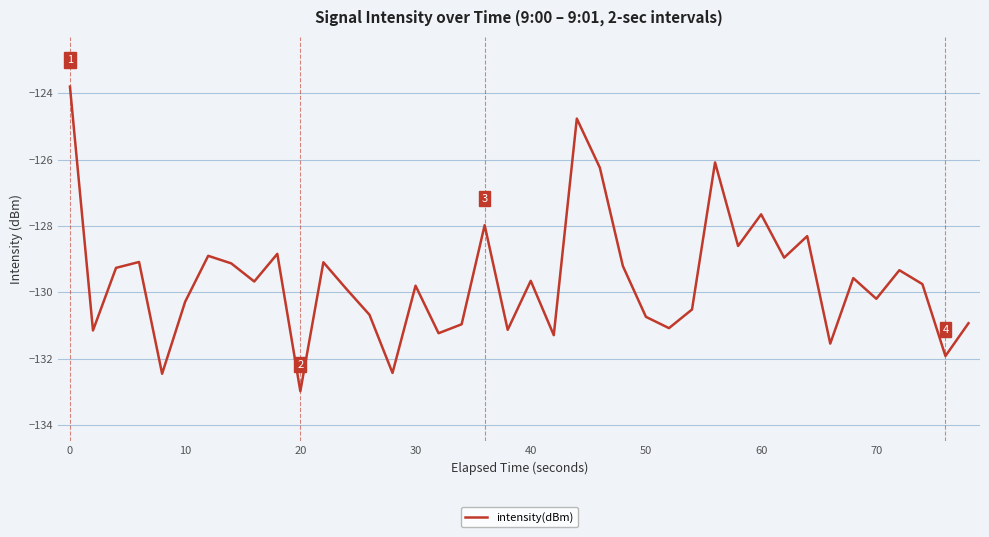

What is the greatest value displayed?

-123.8